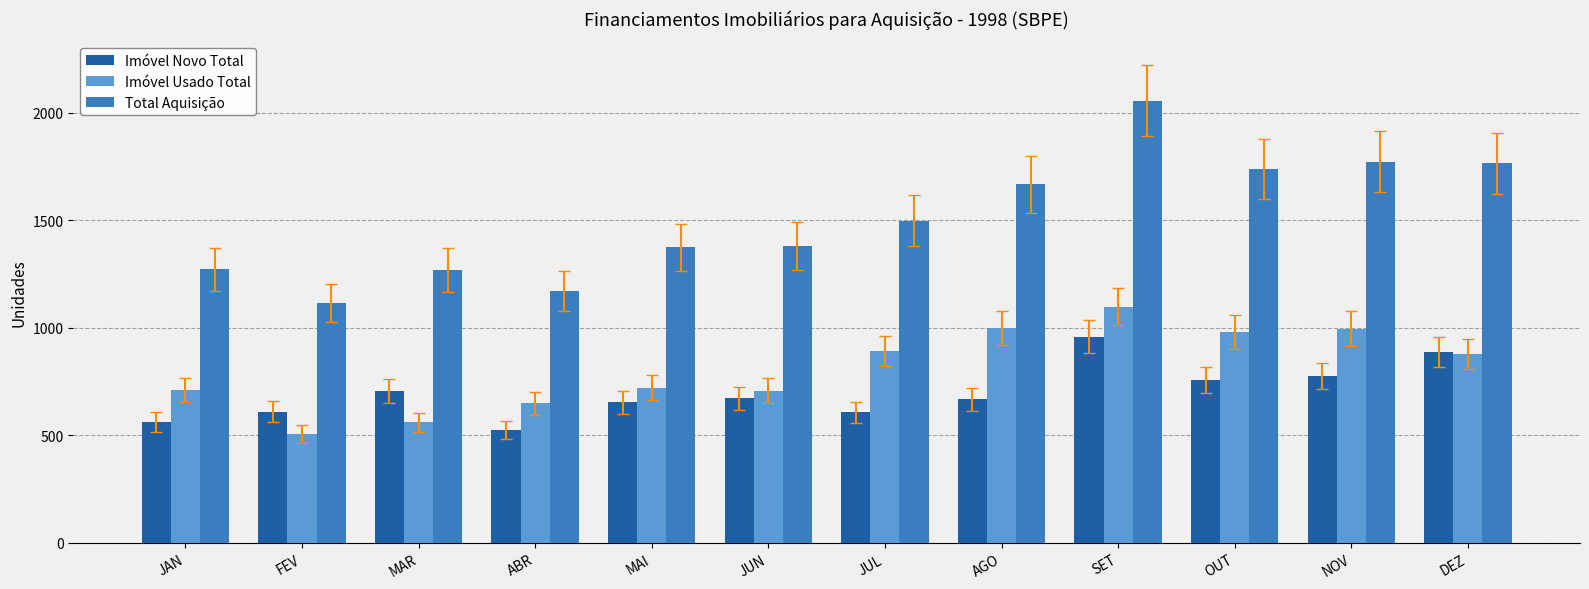

Which series changed the most between MAI and DEZ?

Total Aquisição